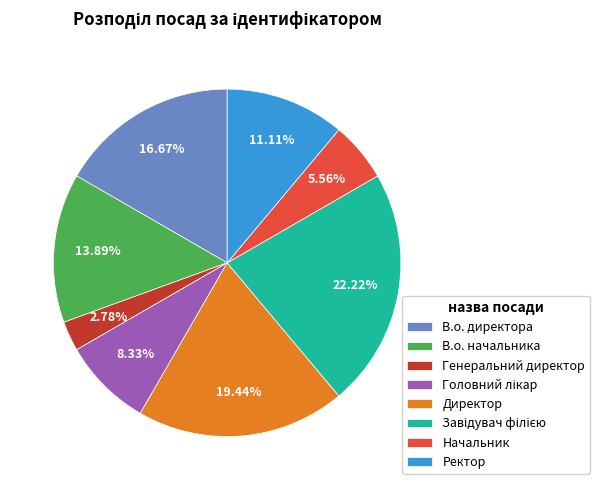

To the nearest percent, what is the average slice percentage?

12%